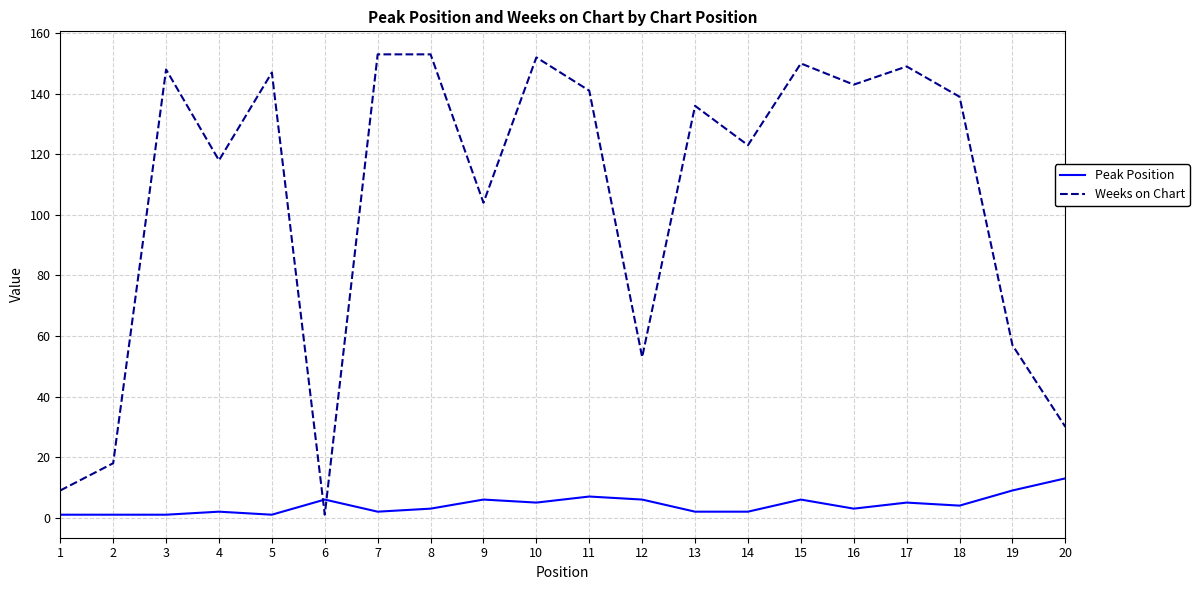

Which series has the widest spread of values?

Weeks on Chart